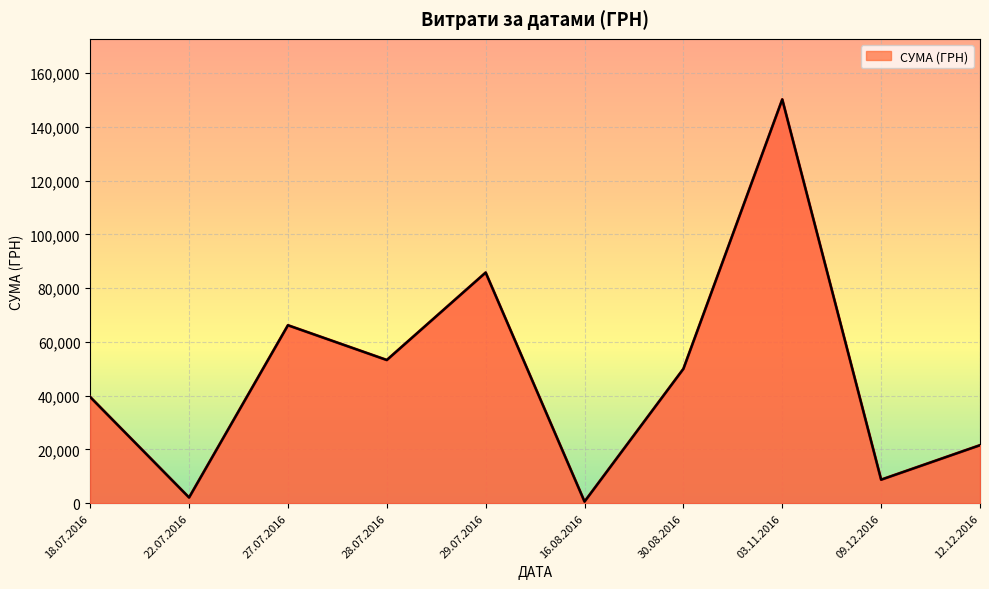

What is the difference between the maximum and minimum values?

149607.7